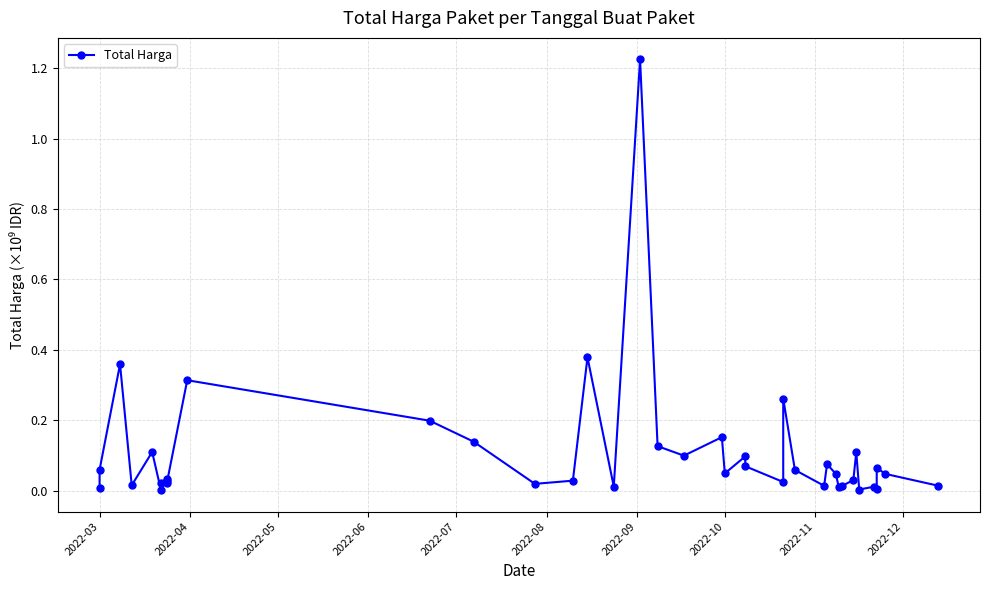

How many points are lower than both their immediate neighbors (excluding endpoints)?

12